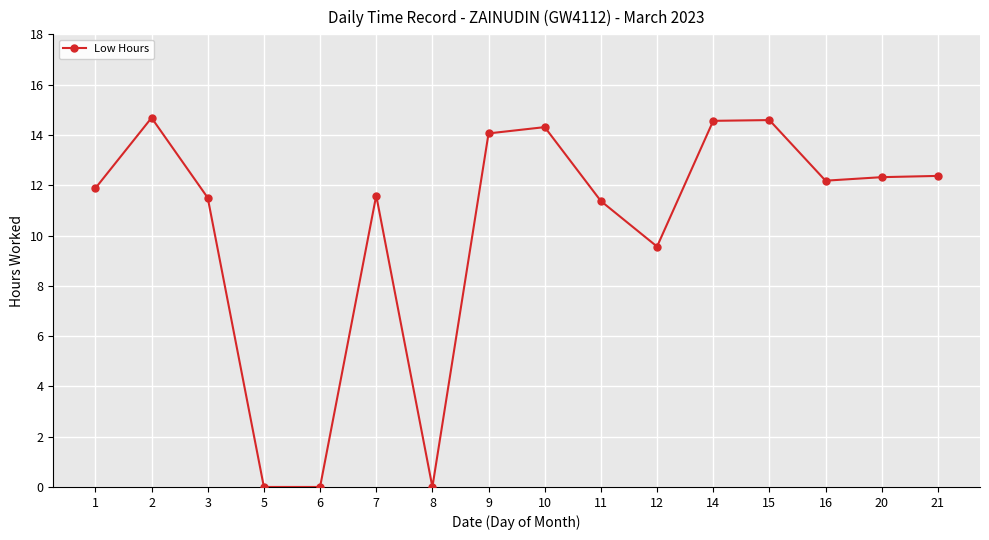

The chart shows a value of 14.6 at 15. True or false?

True